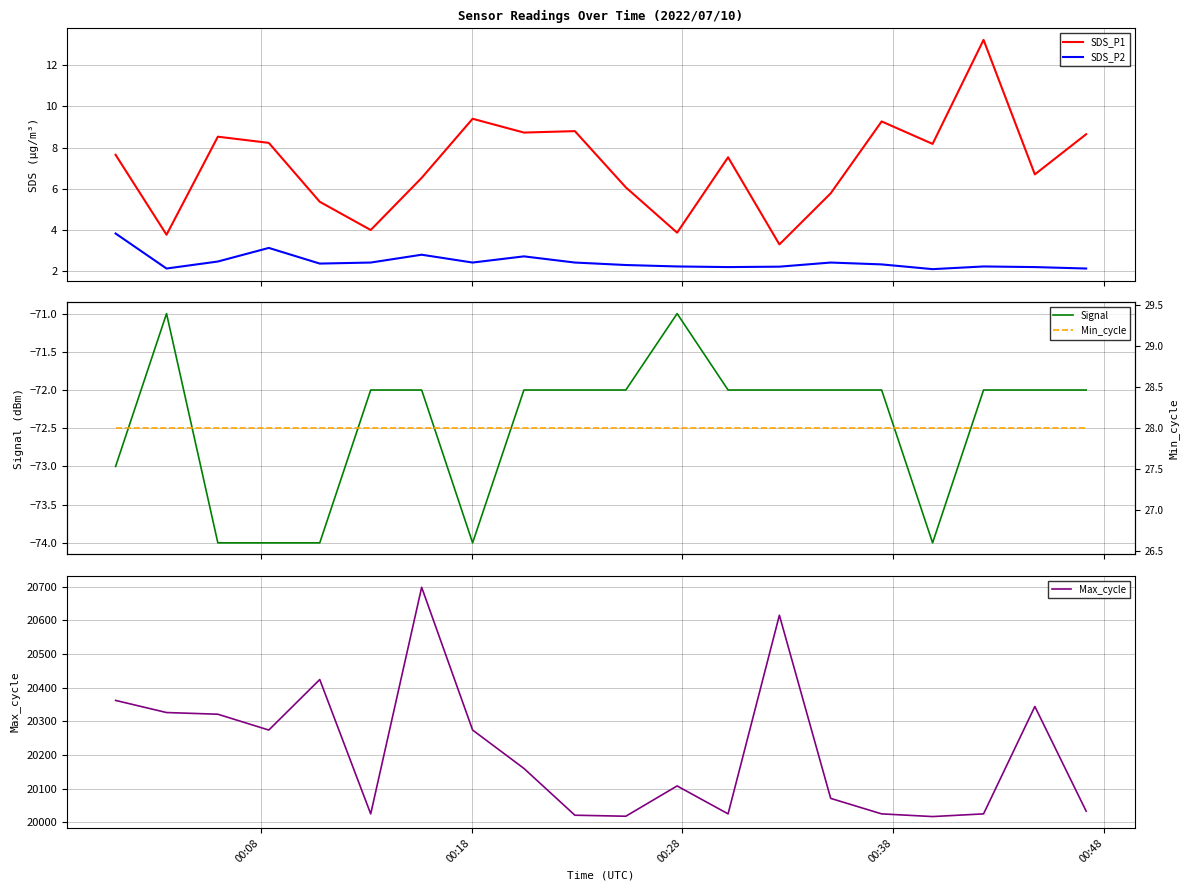

True or false: SDS_P2 and SDS_P1 intersect in this chart.

False